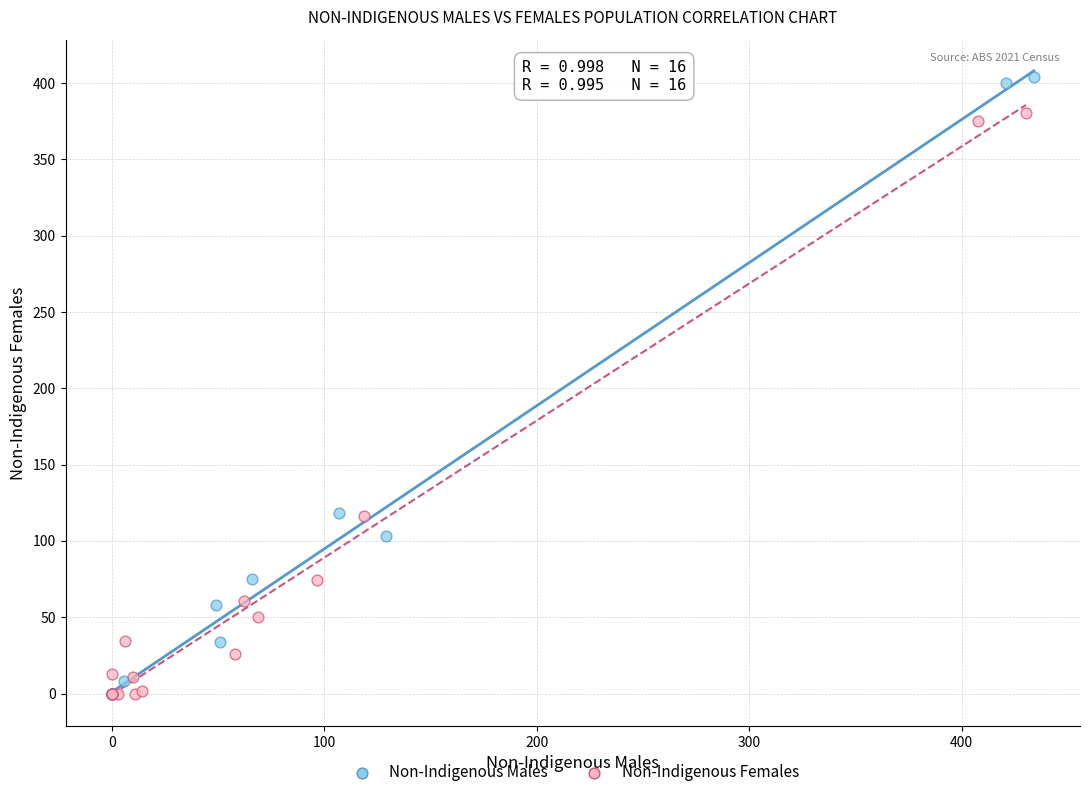

Which series contains the highest Y value?

Non-Indigenous Males